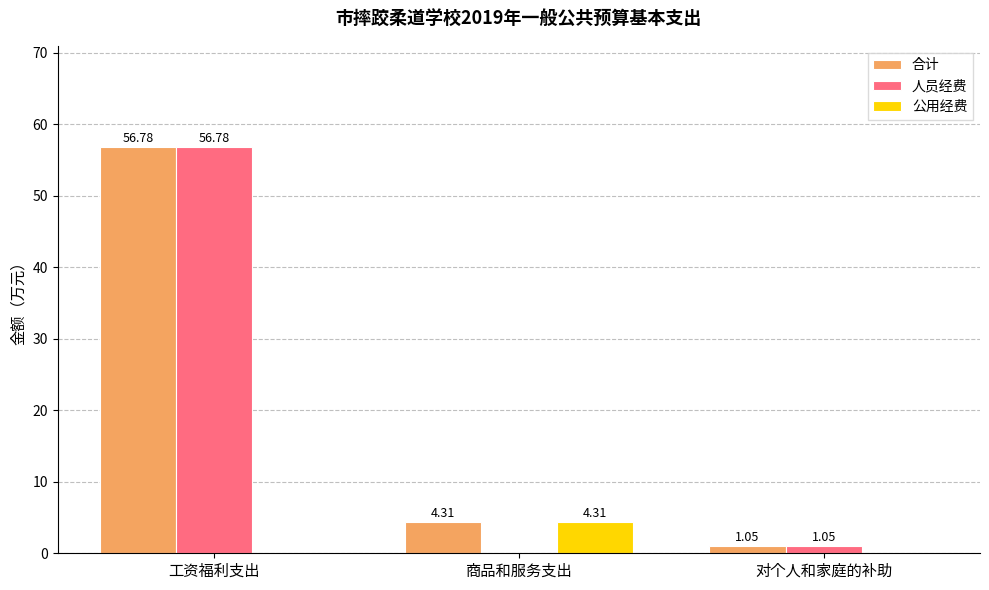

Are the bars horizontal?

No